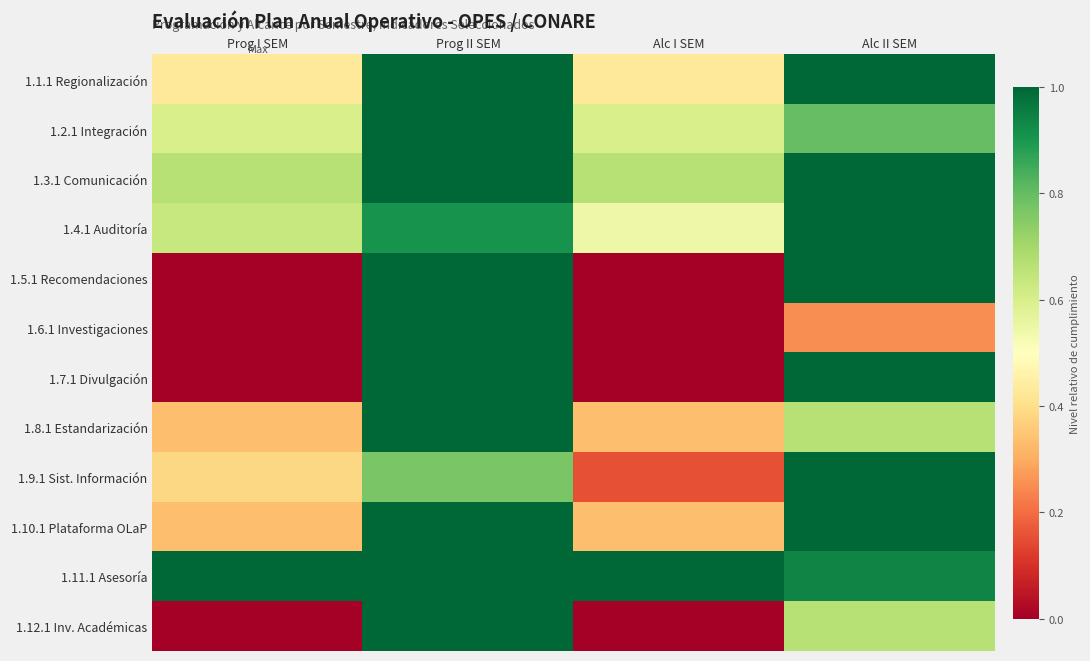

Count the number of data series in this chart.

12